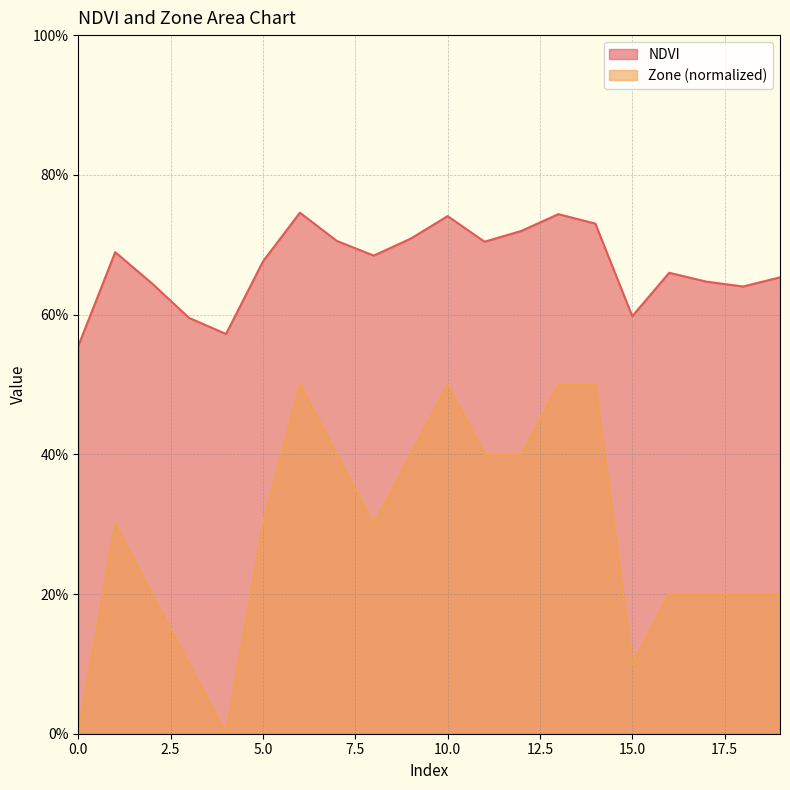

What is the highest value of the NDVI series?

0.7